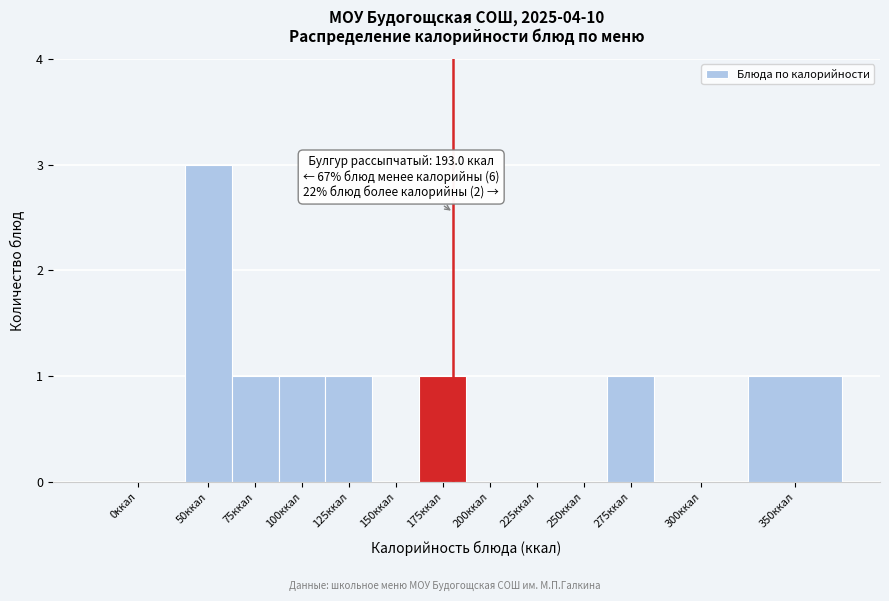

Reading right to left, extract all data points from this chart.

350ккал=1	300ккал=0	275ккал=1	250ккал=0	225ккал=0	200ккал=0	175ккал=1	150ккал=0	125ккал=1	100ккал=1	75ккал=1	50ккал=3	0ккал=0